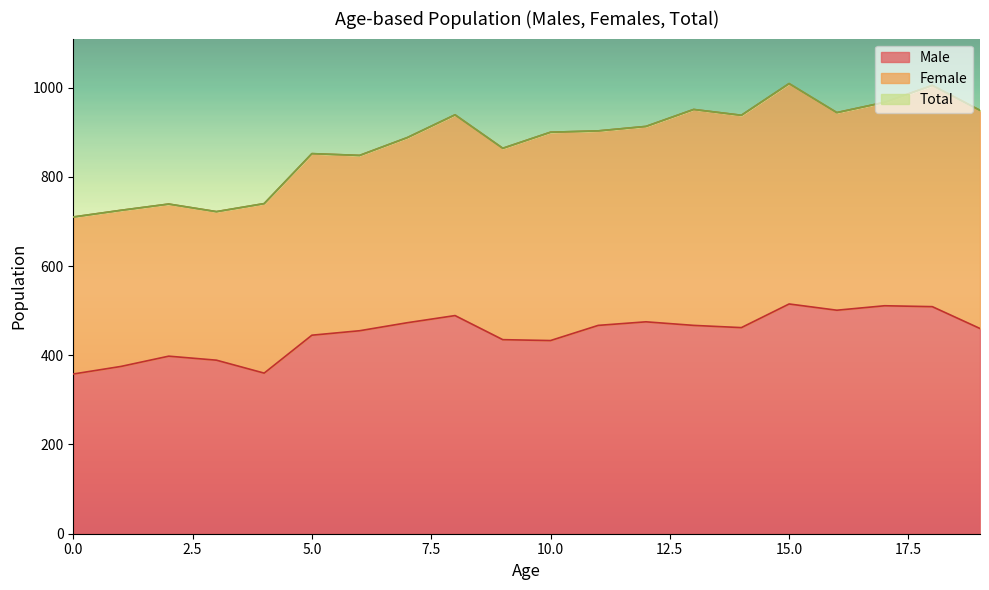

In Total, how many points are lower than both neighbors (excluding endpoints)?

5